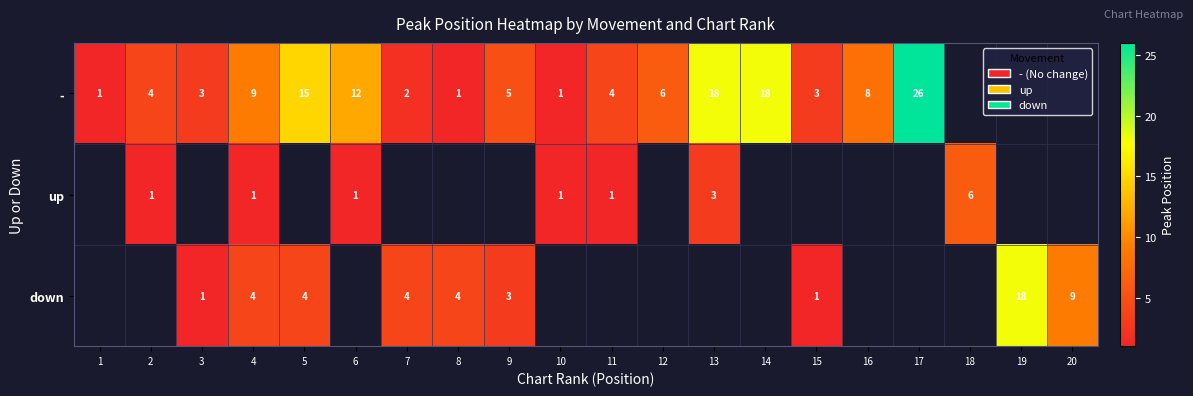

The value of up at 4 is 0. True or false?

False